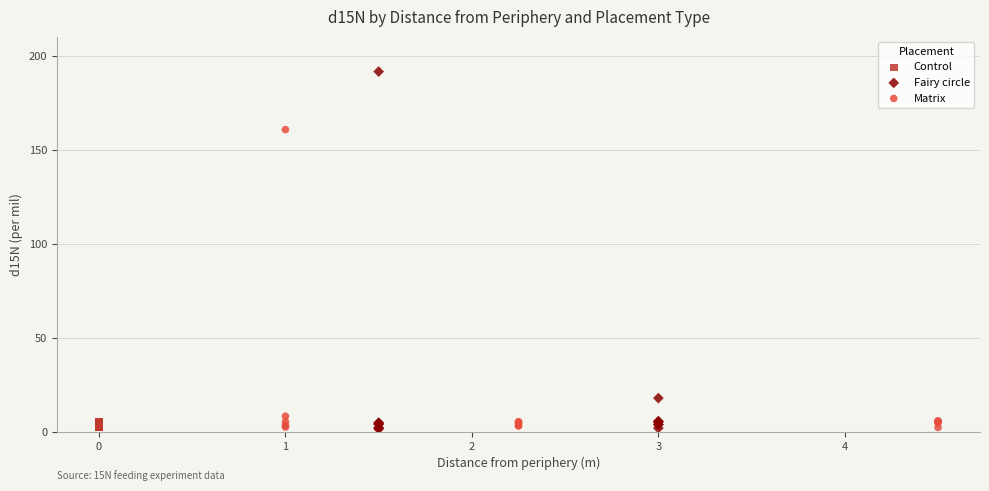

Which series has the largest Y range (max minus min)?

Fairy circle